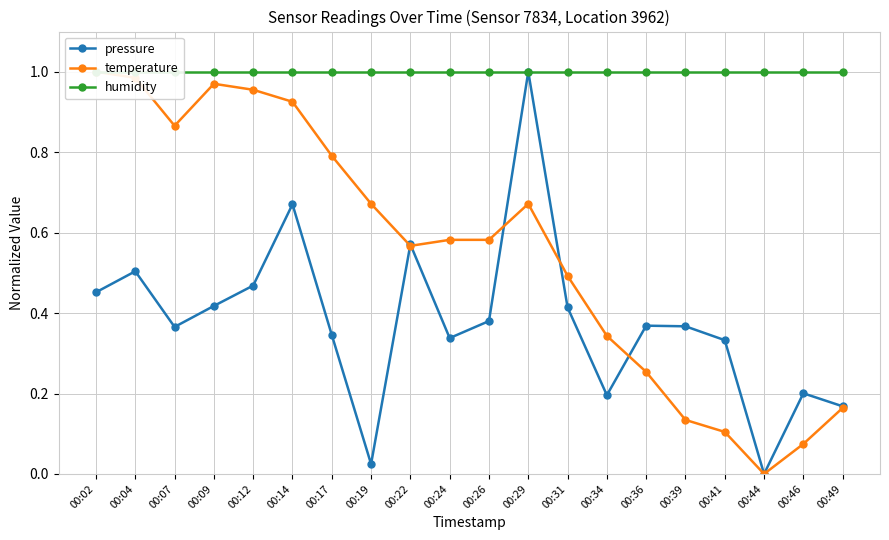

At which label does temperature reach its minimum?

00:44